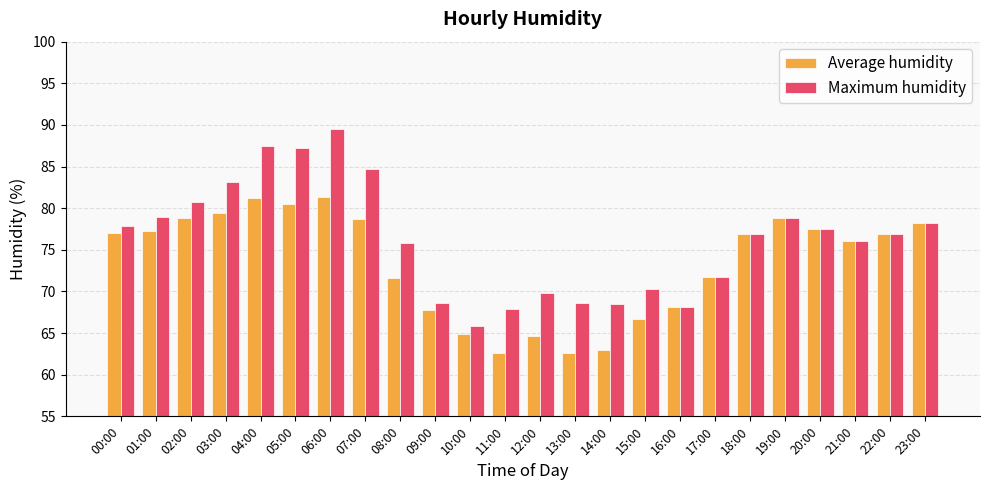

At 03:00, list the series in order from smallest to largest.

Average humidity, Maximum humidity